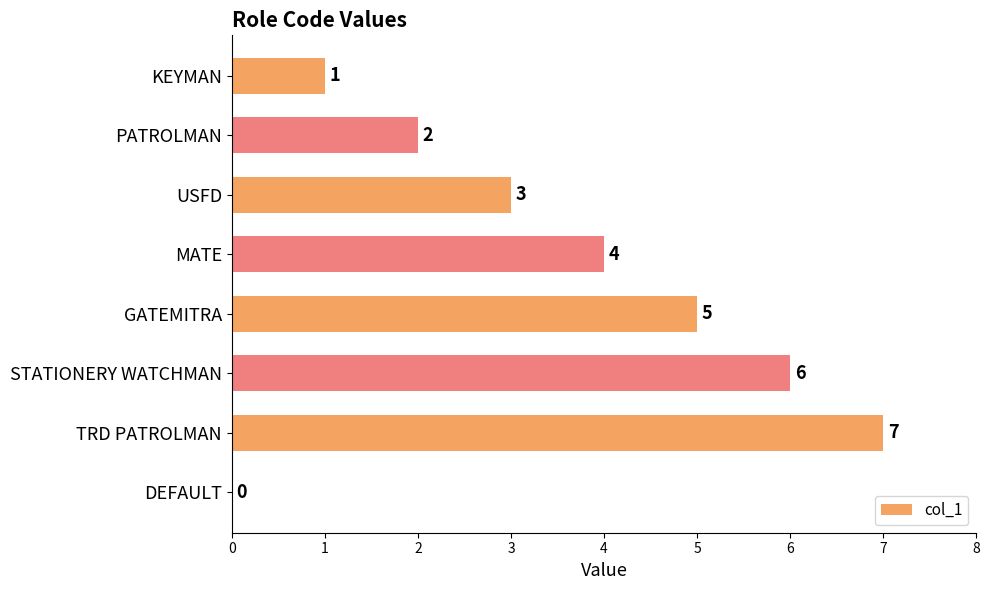

Read the value at GATEMITRA.

5